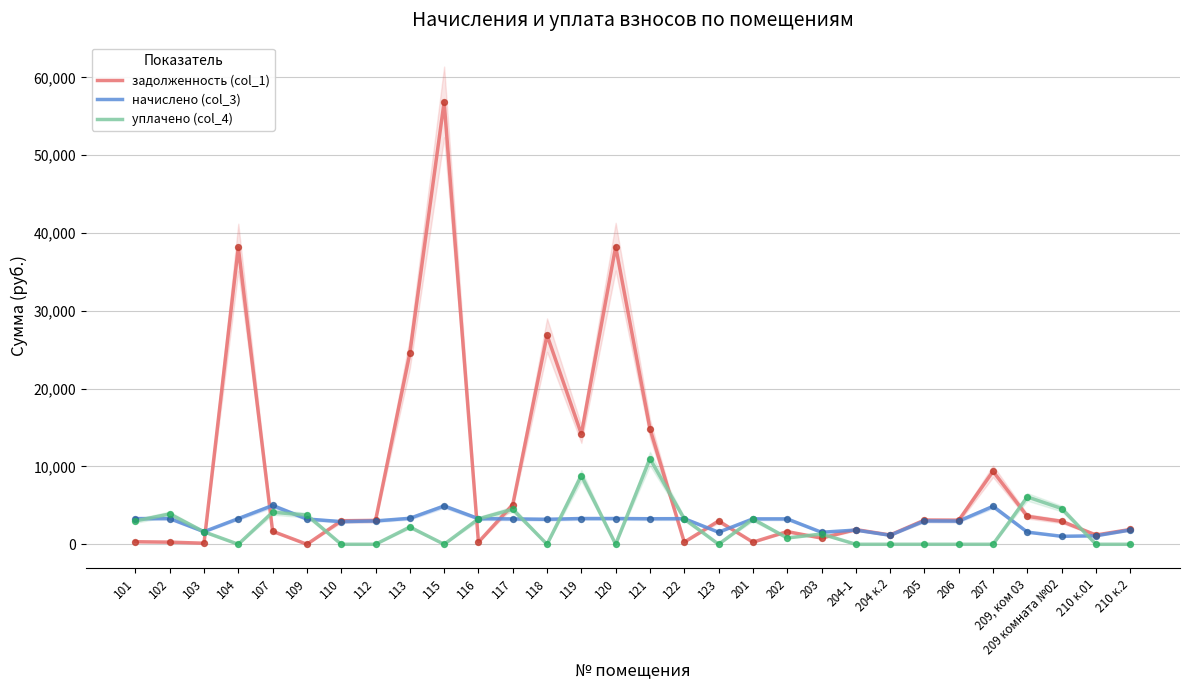

Is the value of задолженность (col_1) at 107 greater than the value of начислено (col_3) at 204 к.2?

Yes